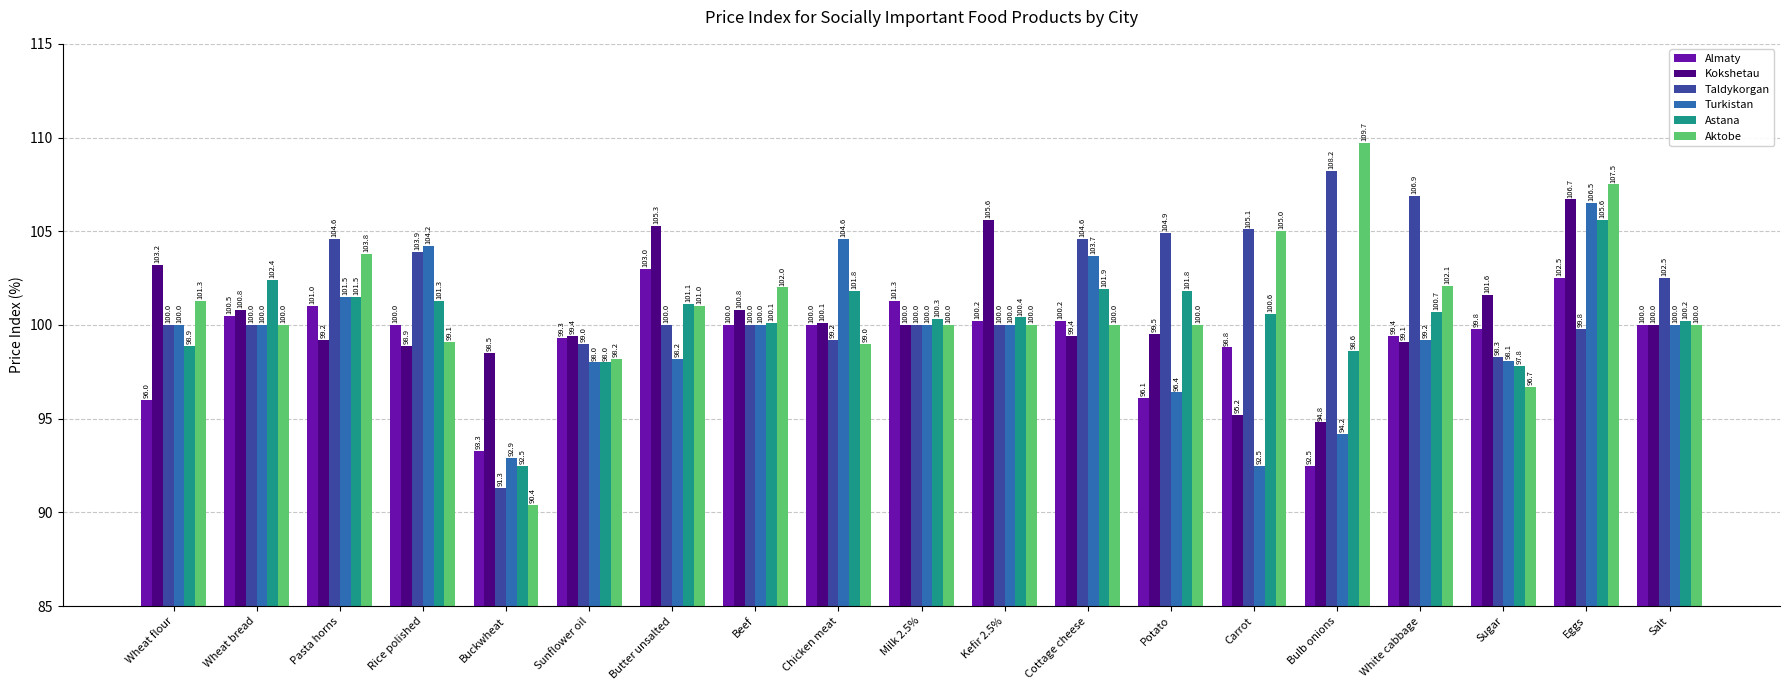

What is the total value across all series at Buckwheat?

558.9